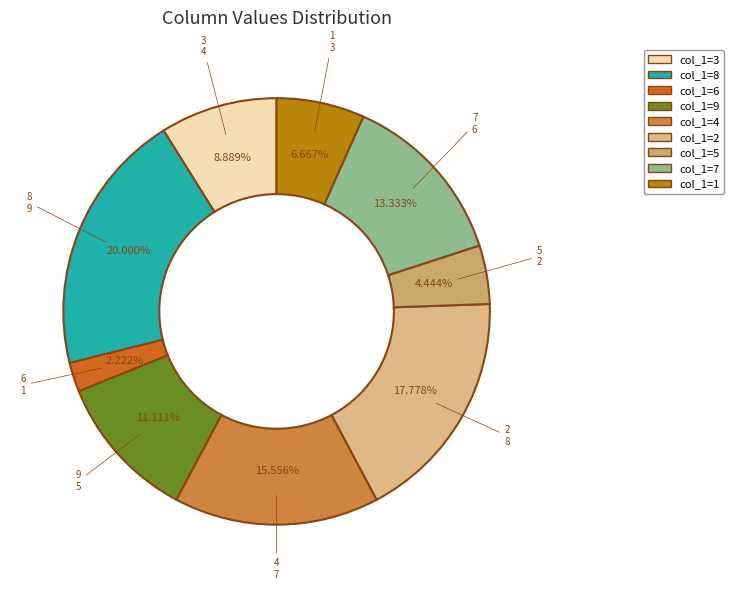

Count the number of slices in the pie.

9